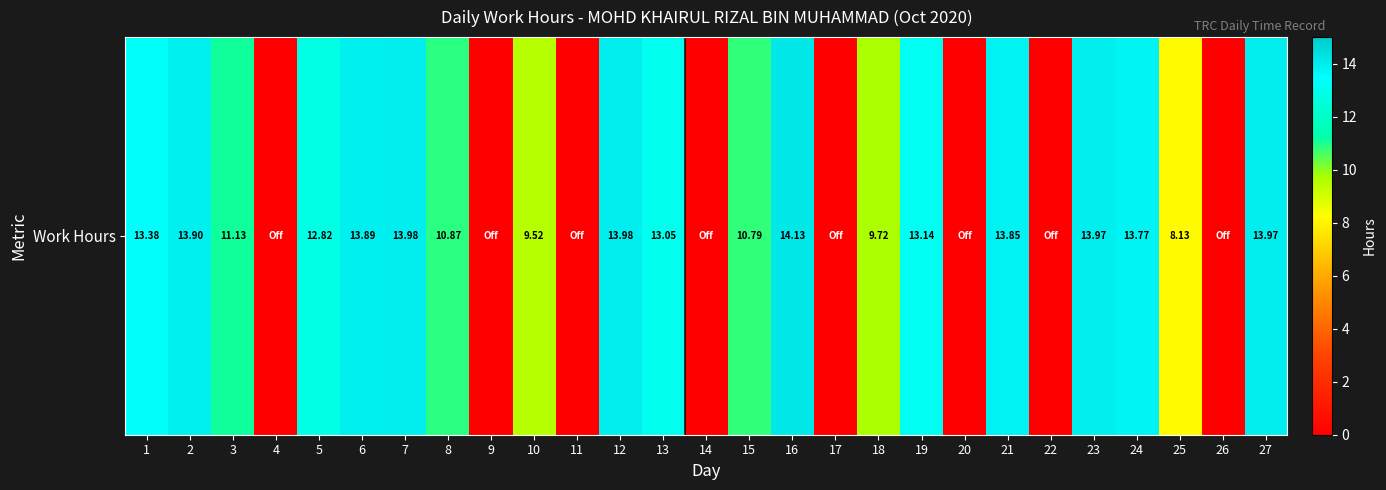

List the labels in order of value, smallest first.

4, 9, 11, 14, 17, 20, 22, 26, 25, 10, 18, 15, 8, 3, 5, 13, 19, 1, 24, 21, 6, 2, 23, 27, 7, 12, 16